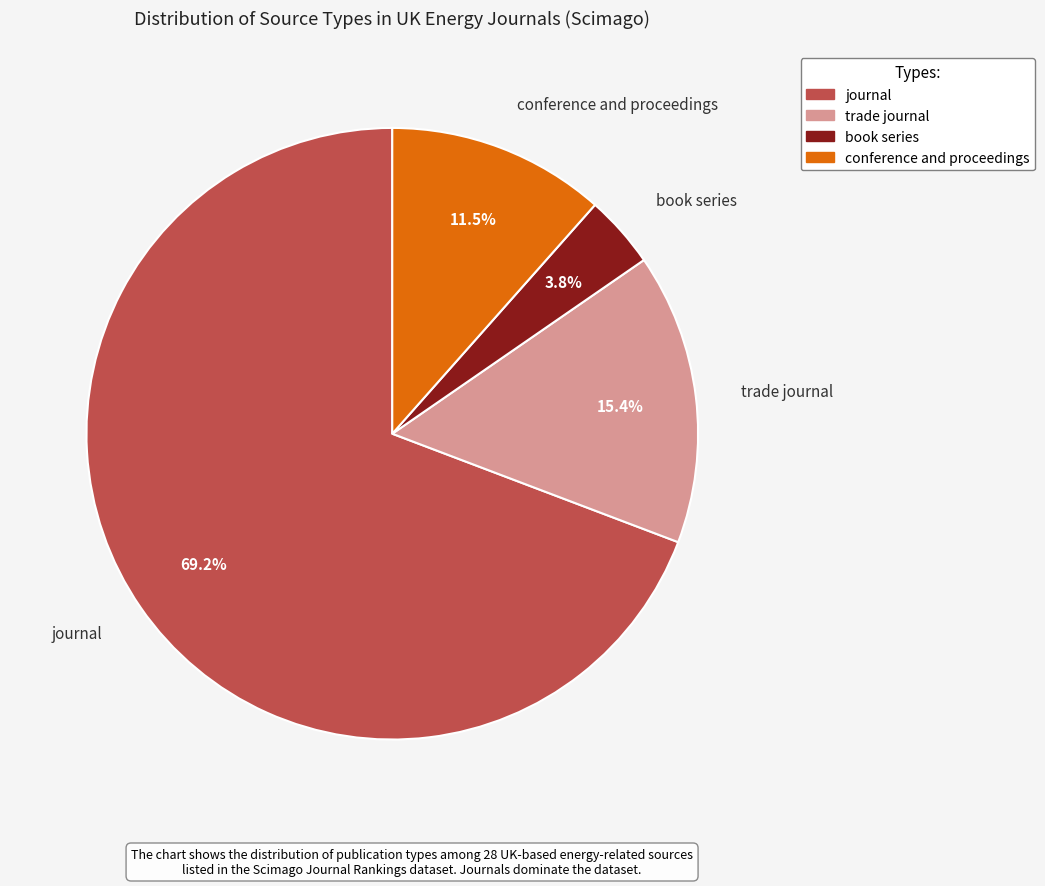

The journal slice represents 75% of the pie. True or false?

False